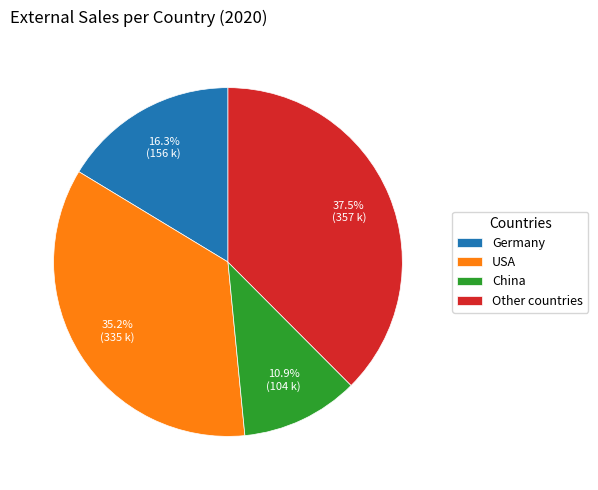

What percentage is the China slice, to the nearest percent?

11%